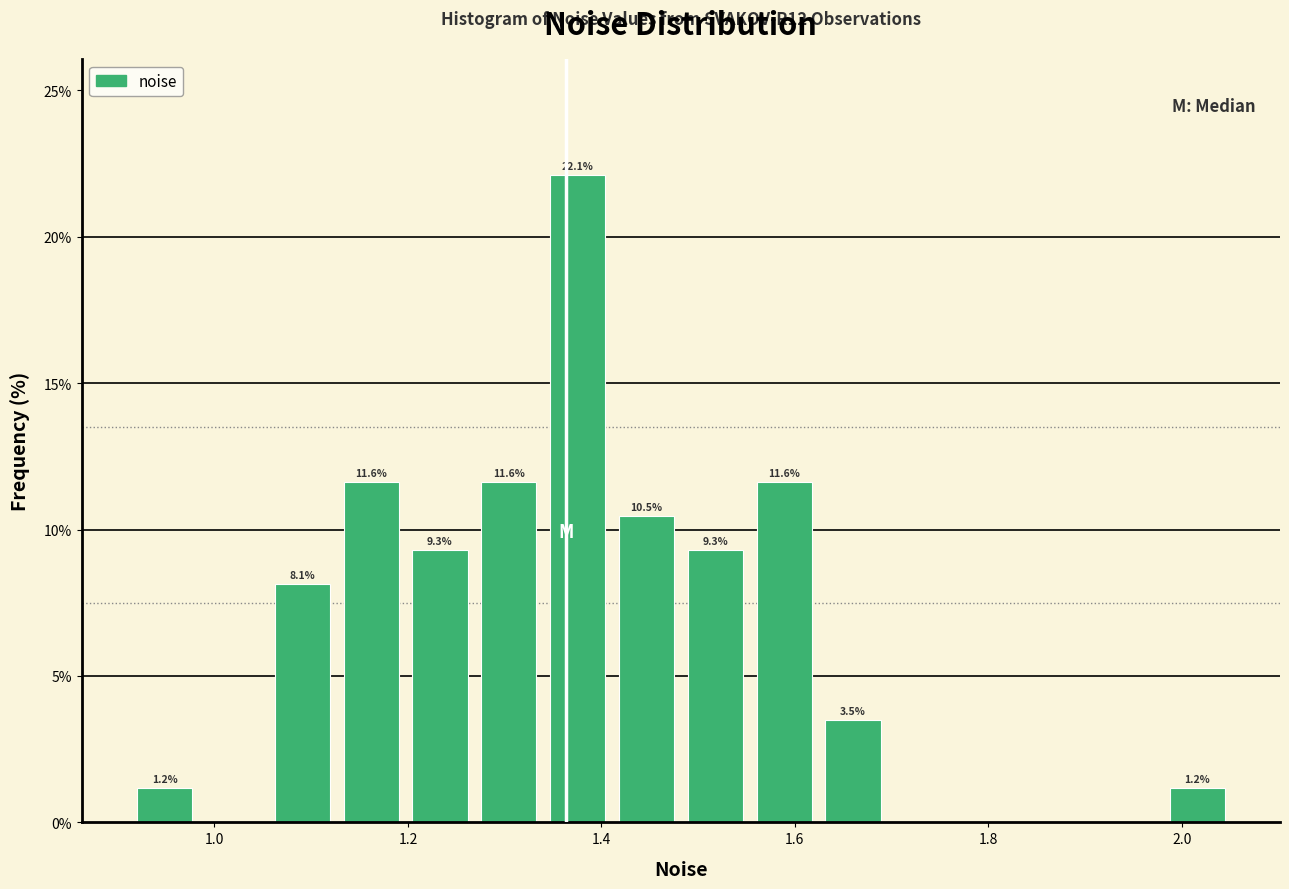

Read against the x-axis, roughly where is the centre of the tallest bar?

1.38